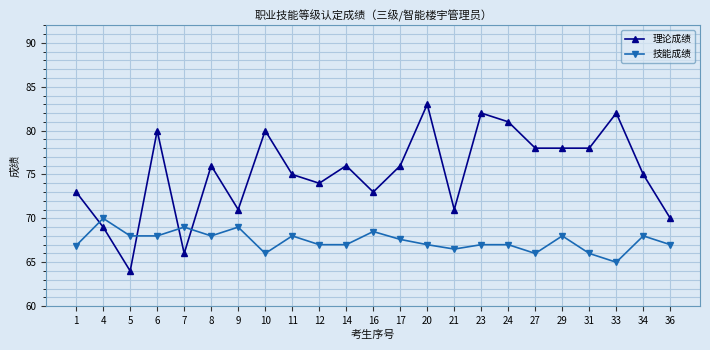

List the series in order of their overall mean, highest first.

理论成绩, 技能成绩